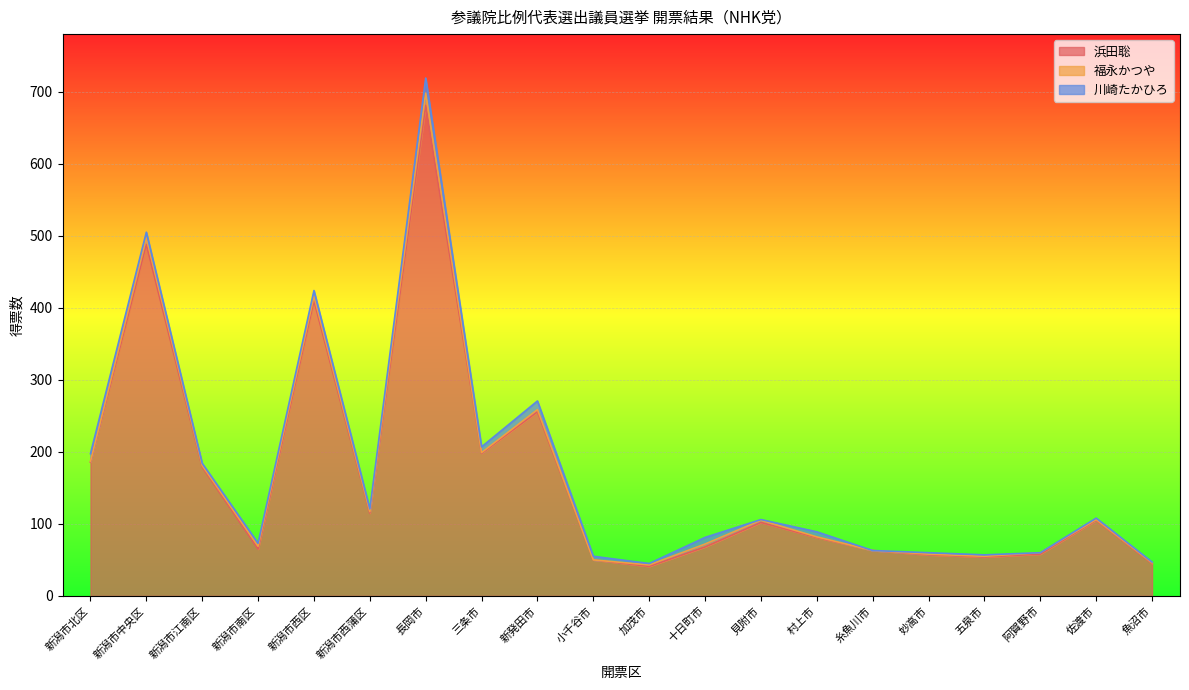

Which series has the widest spread of values?

浜田聡